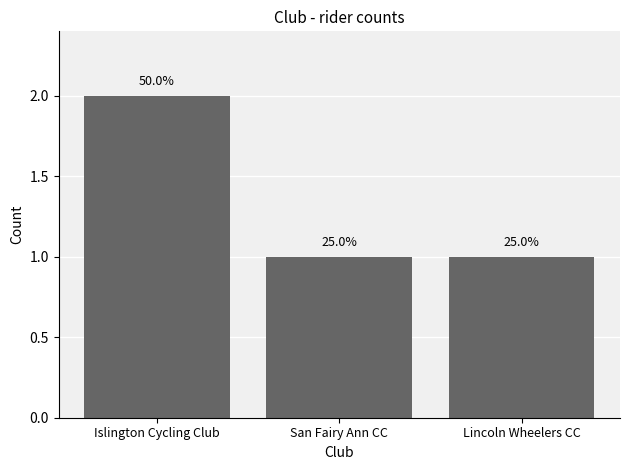

Between San Fairy Ann CC and Islington Cycling Club, which is larger?

Islington Cycling Club